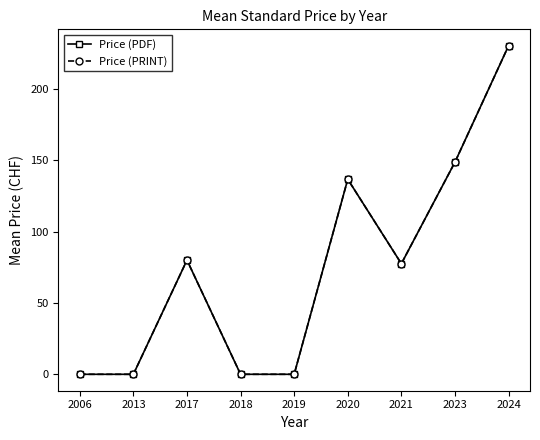

Does the chart have visible grid lines?

No